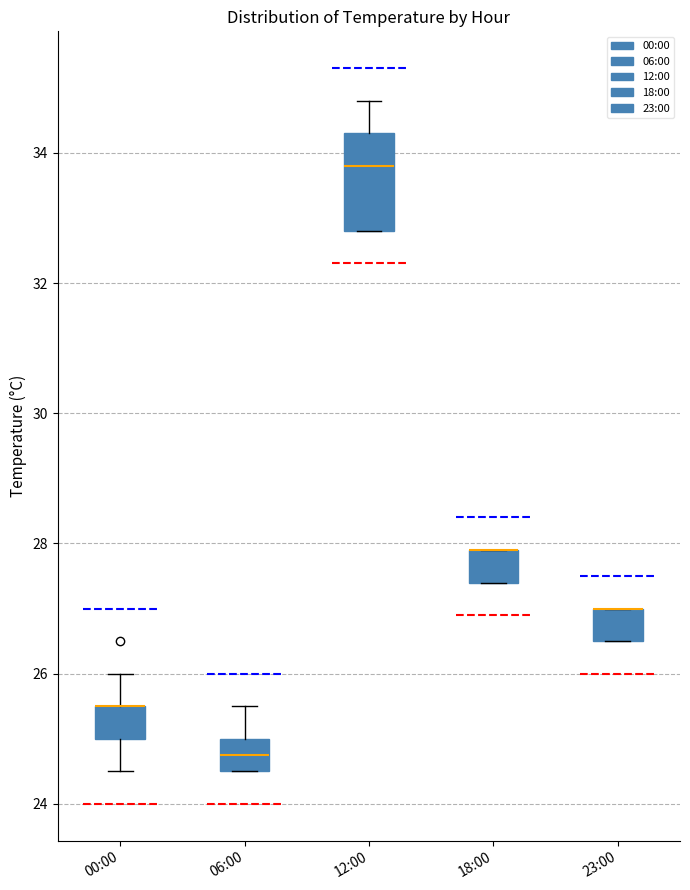

Reading left to right, read every box against the y-axis: the position of its median line, the range the box covers, and the ends of its whiskers. The values are not printed on the chart, so give them approximately, as read against the axis.

00:00: median 25.6 (drawn on the box's upper edge), box 25.0 to 25.6, whiskers 24.6 to 26.0
06:00: median 24.8, box 24.6 to 25.0, whiskers 24.6 to 25.6
12:00: median 33.8, box 32.8 to 34.4, whiskers 32.8 to 34.8
18:00: median 28.0 (drawn on the box's upper edge), box 27.4 to 28.0, whiskers 27.4 to 28.0
23:00: median 27.0 (drawn on the box's upper edge), box 26.6 to 27.0, whiskers 26.6 to 27.0